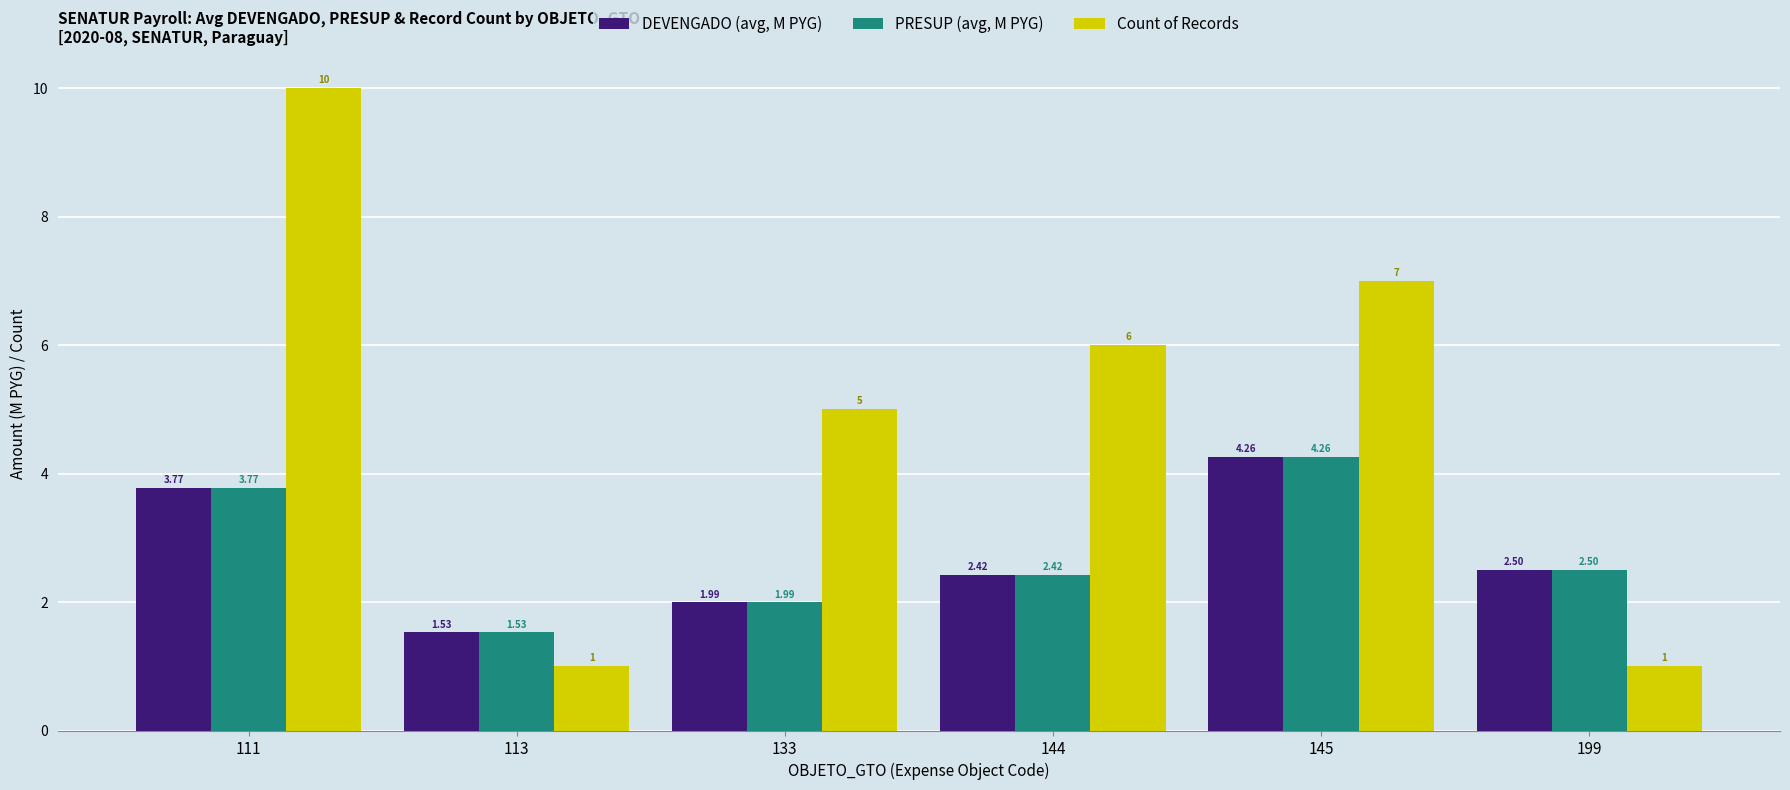

At how many categories does at least one series exceed 3?

4